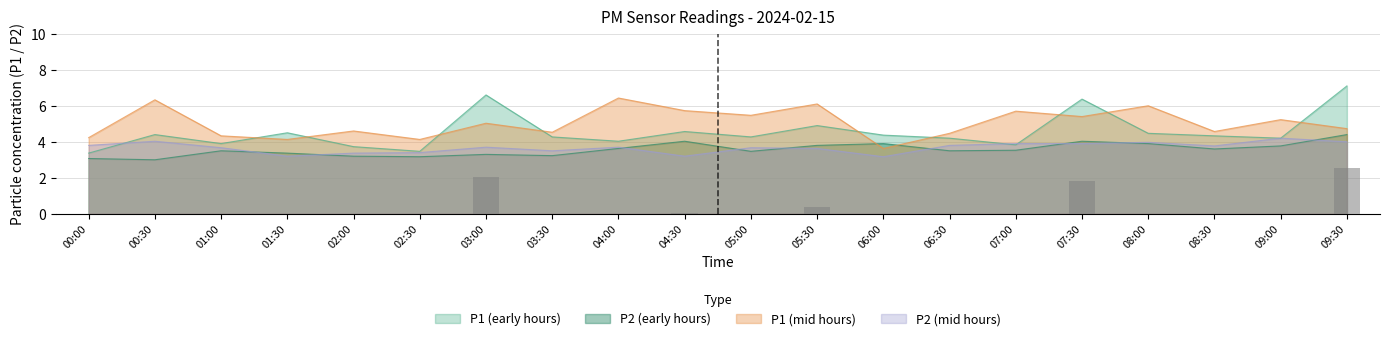

Is the value of P2 (mid hours) at 09:30 greater than the value of P2 (early hours) at 08:30?

Yes